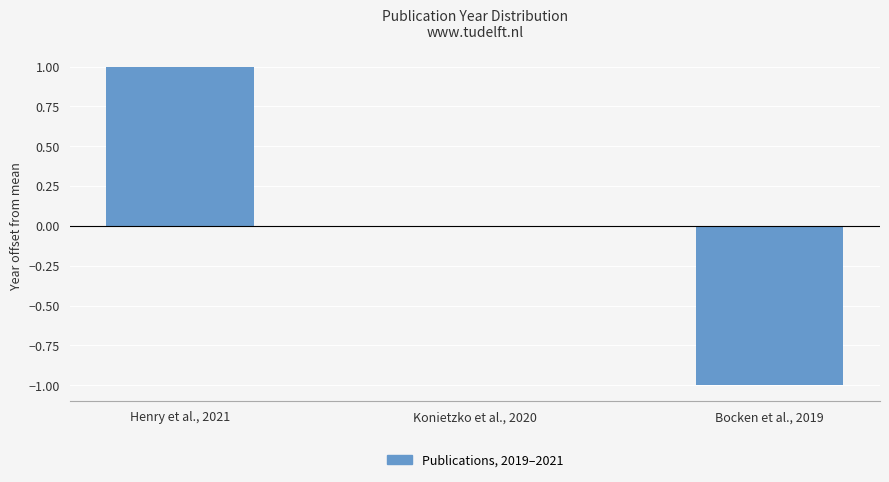

How many series are shown in this chart?

1